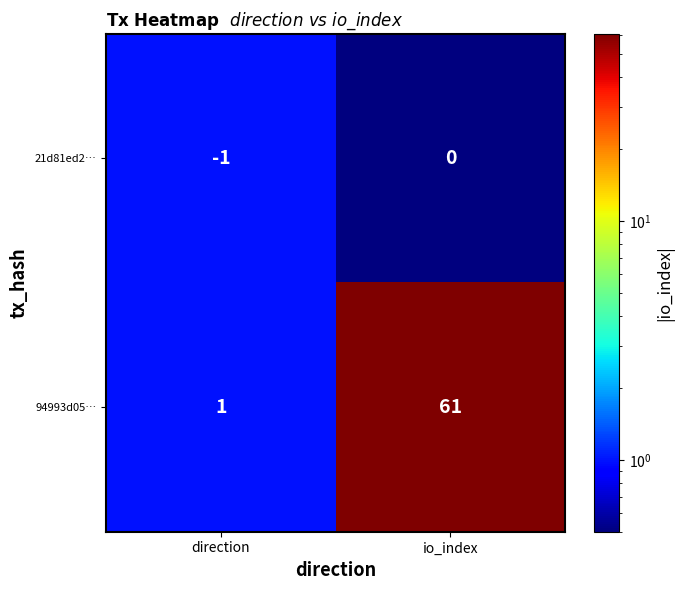

Which series changed the most between direction and io_index?

94993d05…